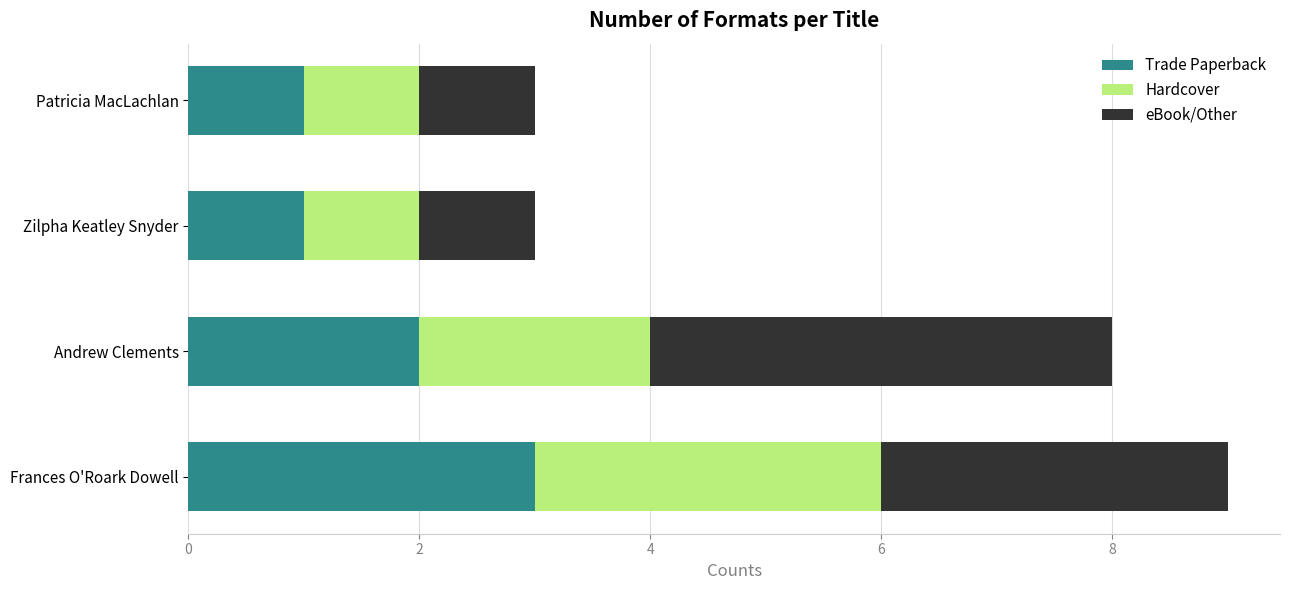

What is the maximum value for Trade Paperback?

3